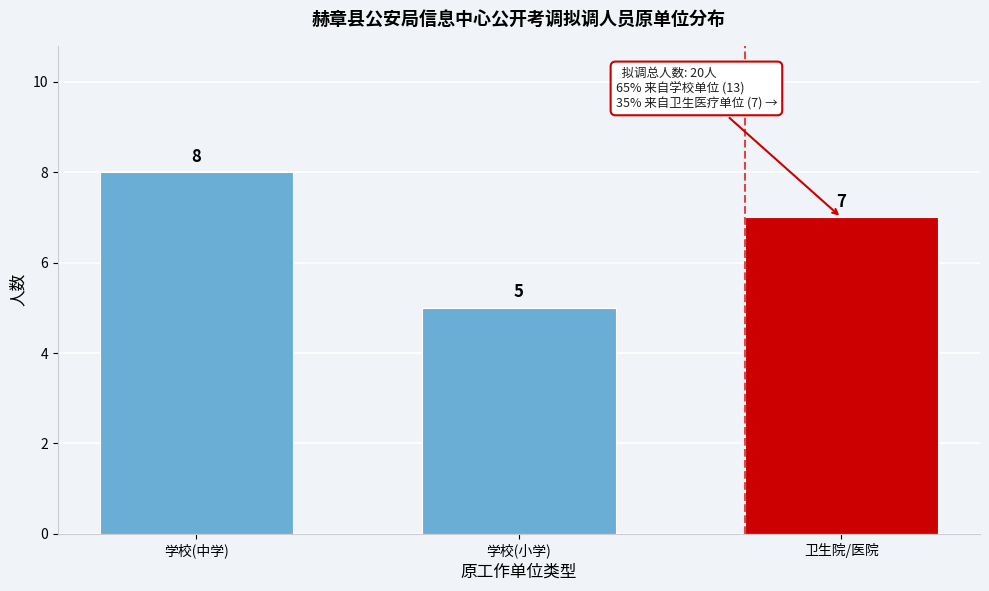

Reading right to left, transcribe all the data shown in this chart.

卫生院/医院=7	学校(小学)=5	学校(中学)=8